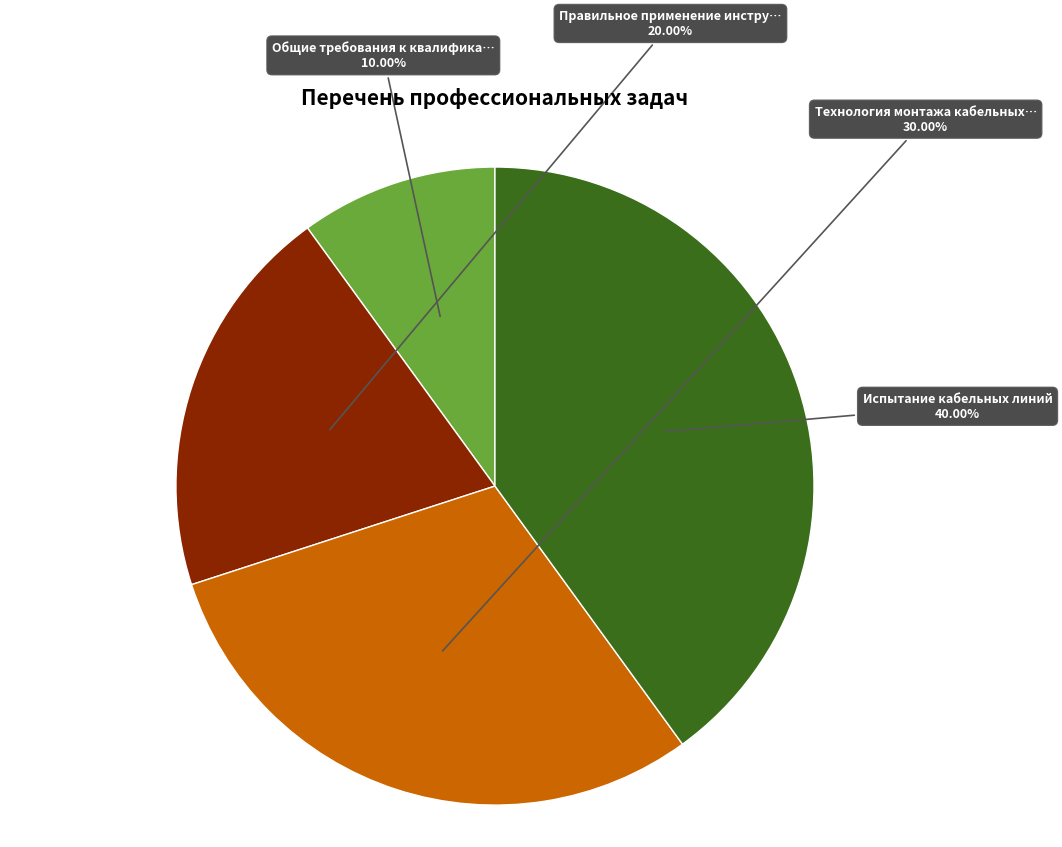

Is there any slice that represents more than half of the pie?

No